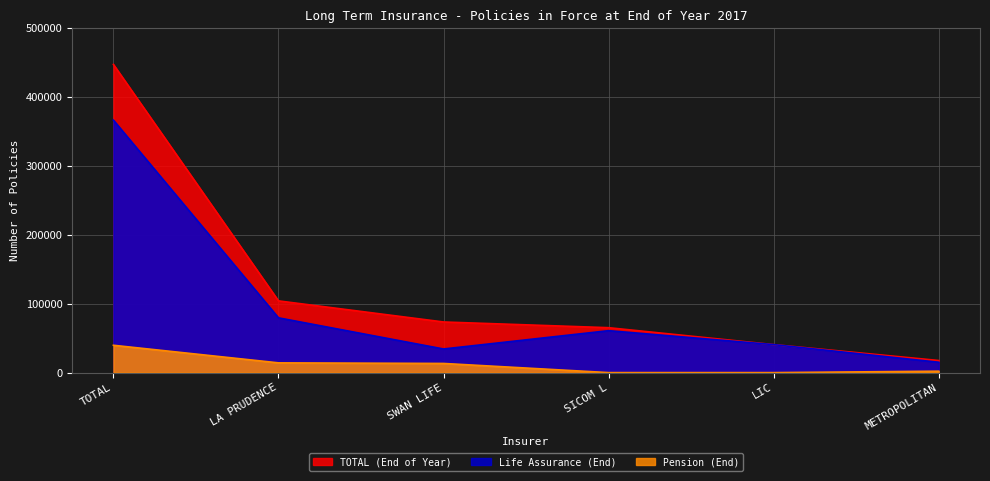

True or false: TOTAL (End of Year) has more than 1 points higher than both neighbors.

False